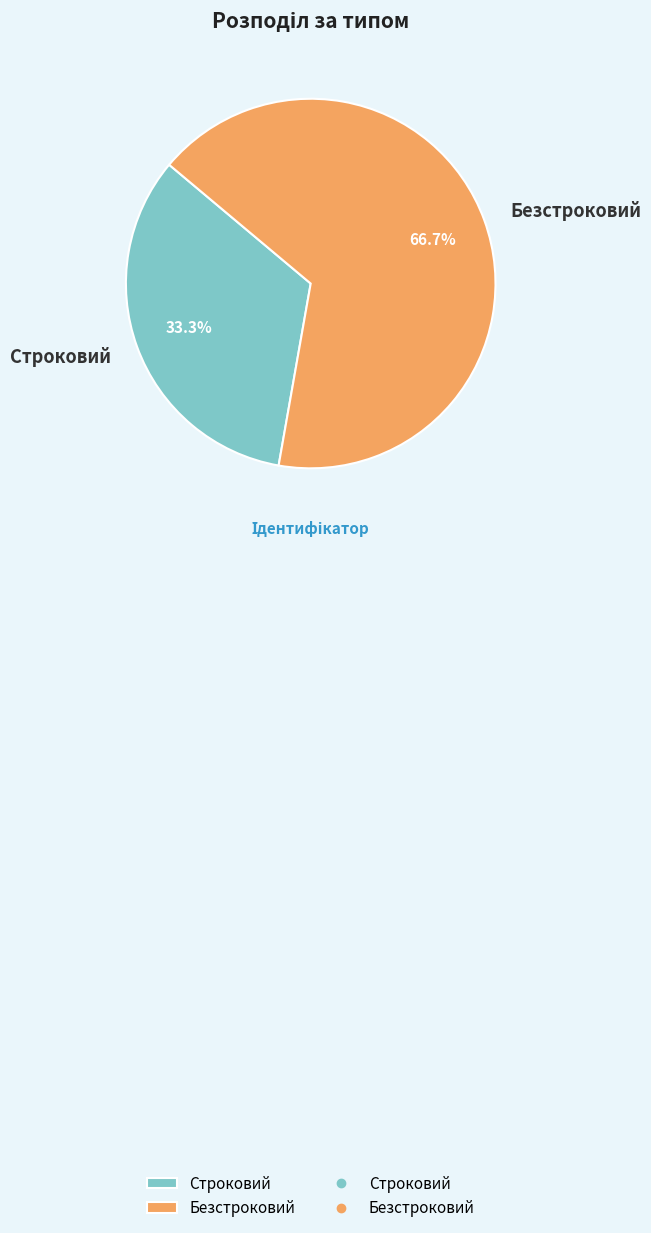

How many segments does this pie chart have?

2